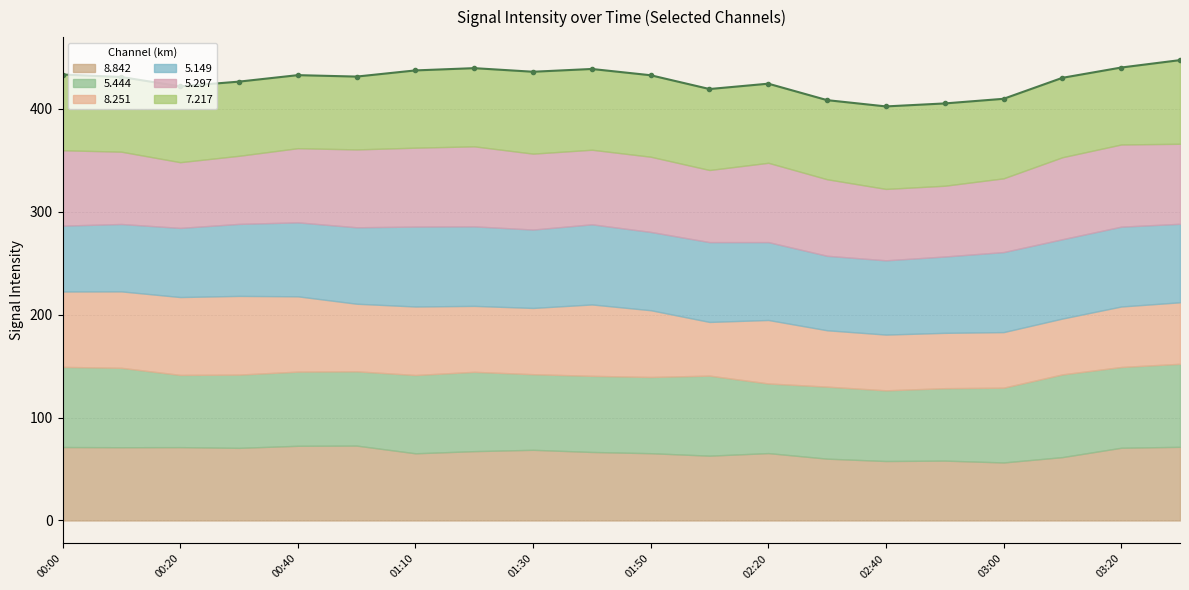

What value does the 8.842 series have at 2009/05/02 03:20?

70.7